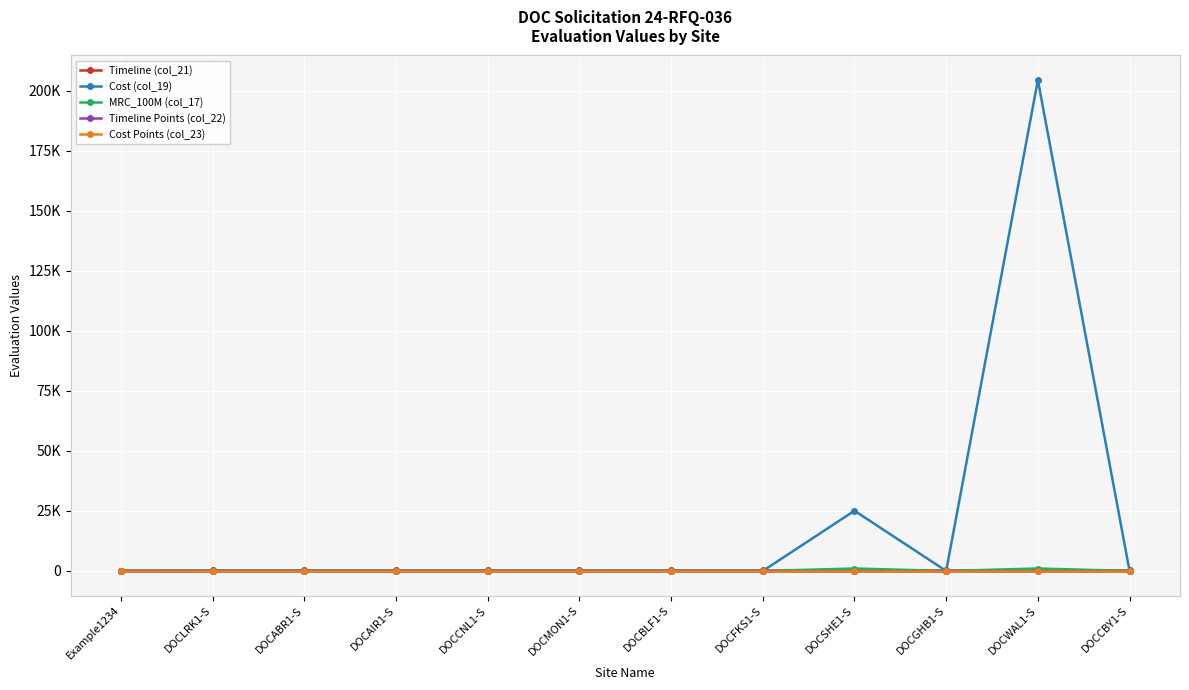

Where do Timeline Points (col_22) and MRC_100M (col_17) first cross each other?

DOCFKS1-S and DOCSHE1-S